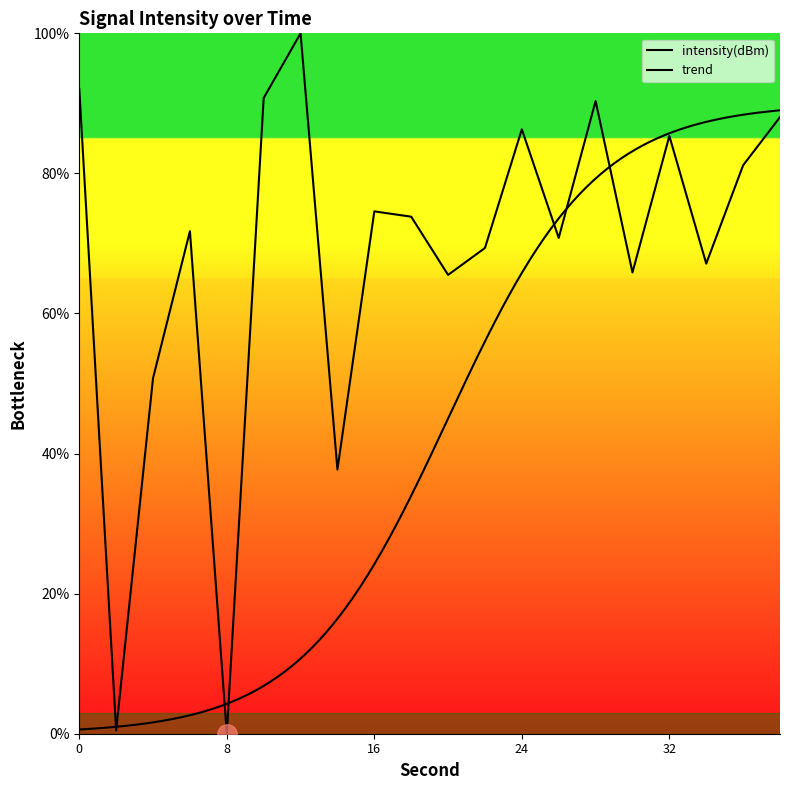

What is the difference between the values at 18 and 26?

3.0